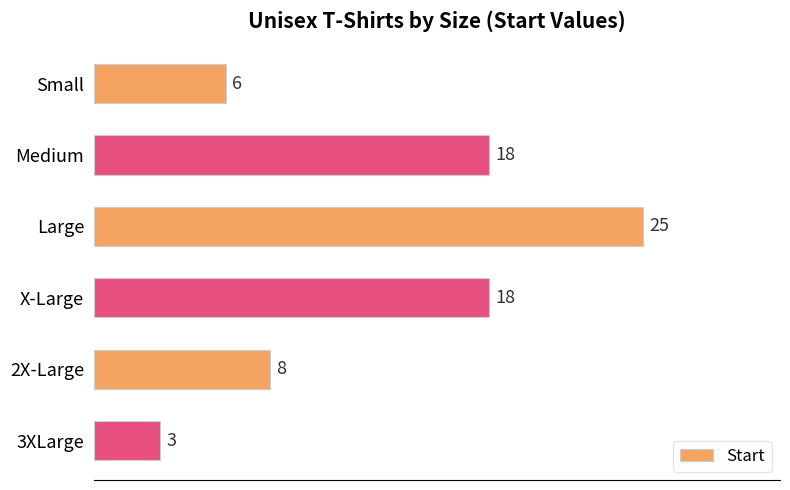

How many data points are less than 18?

3